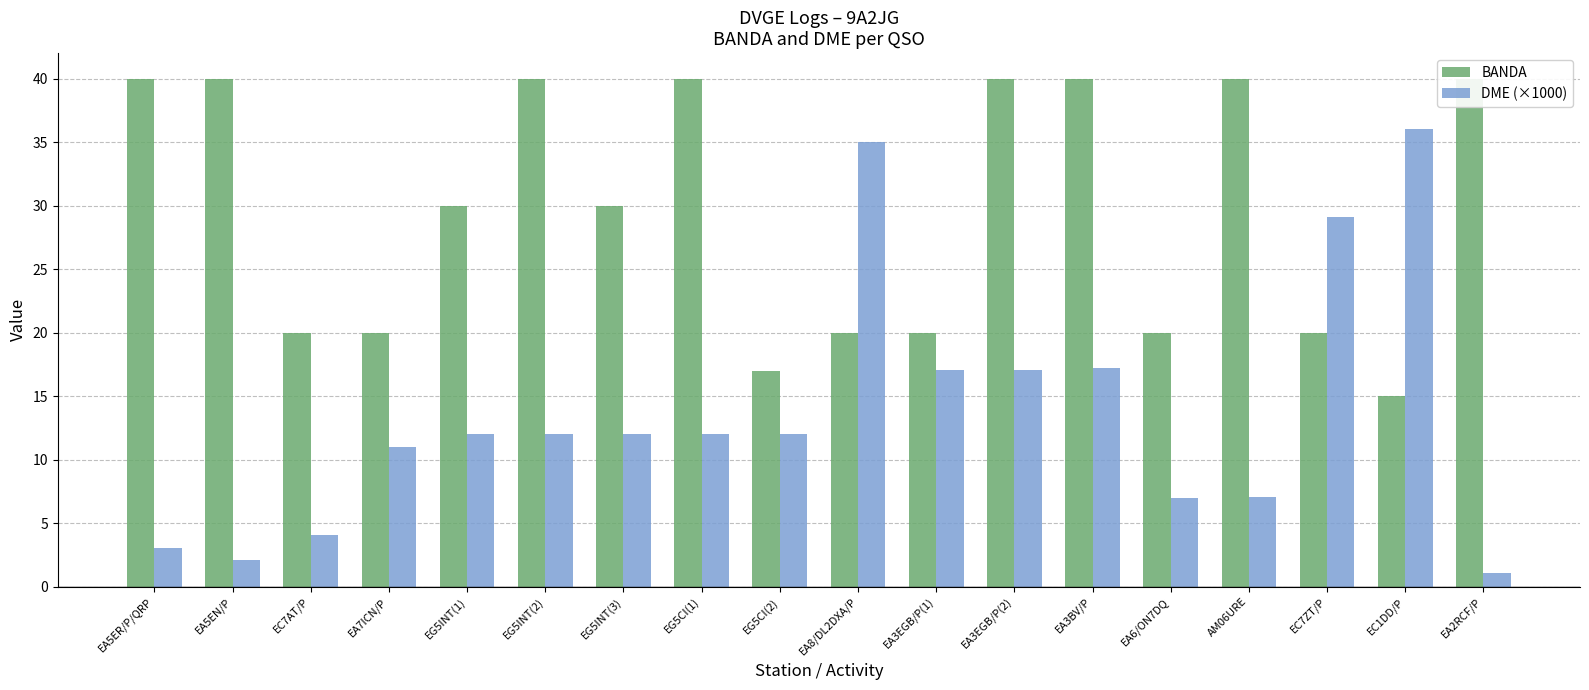

True or false: BANDA has a value of 20.0 at EA8/DL2DXA/P.

True